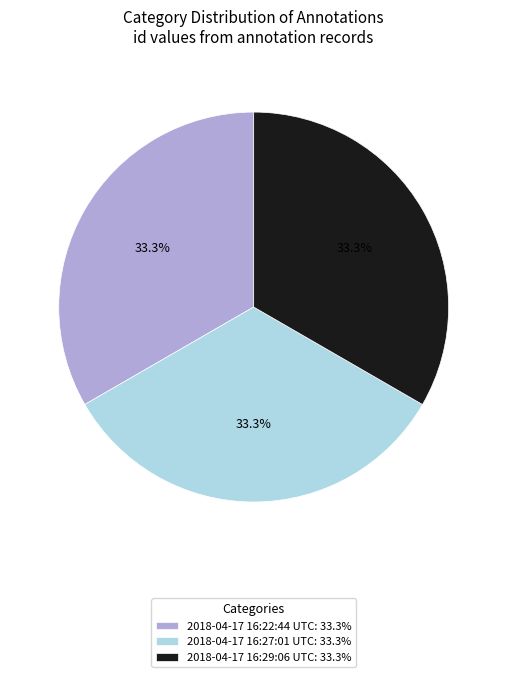

Does any single category account for the majority?

No